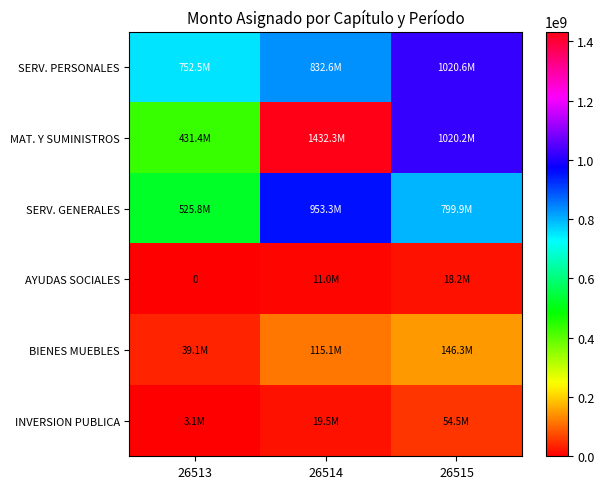

Where is INVERSION PUBLICA nearest to the value 28805990?

26514